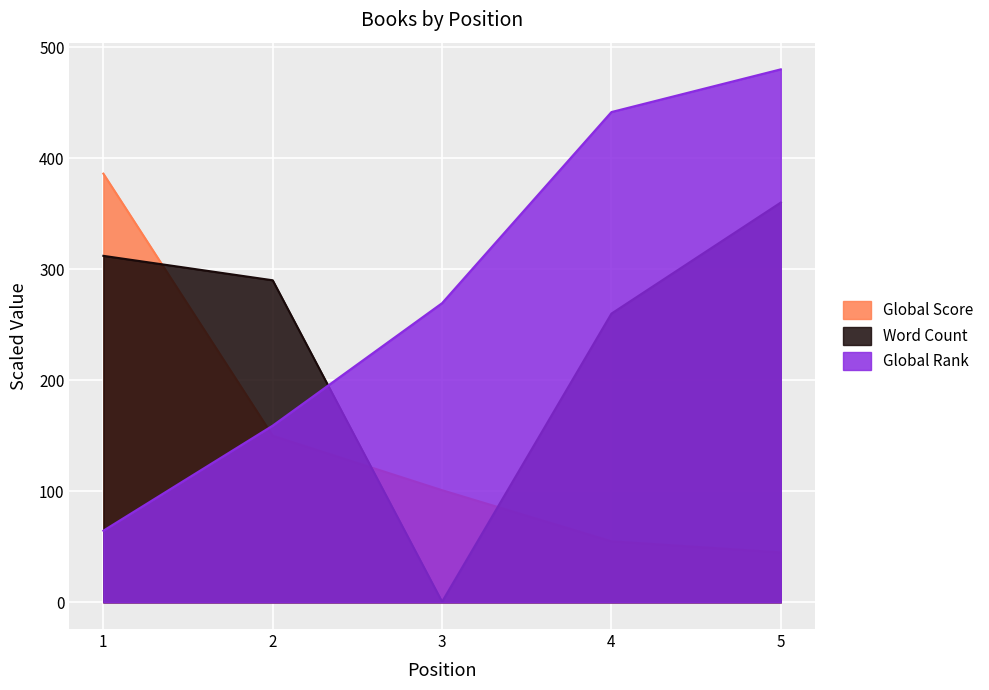

What value does the Global Rank series have at 2?

159.1